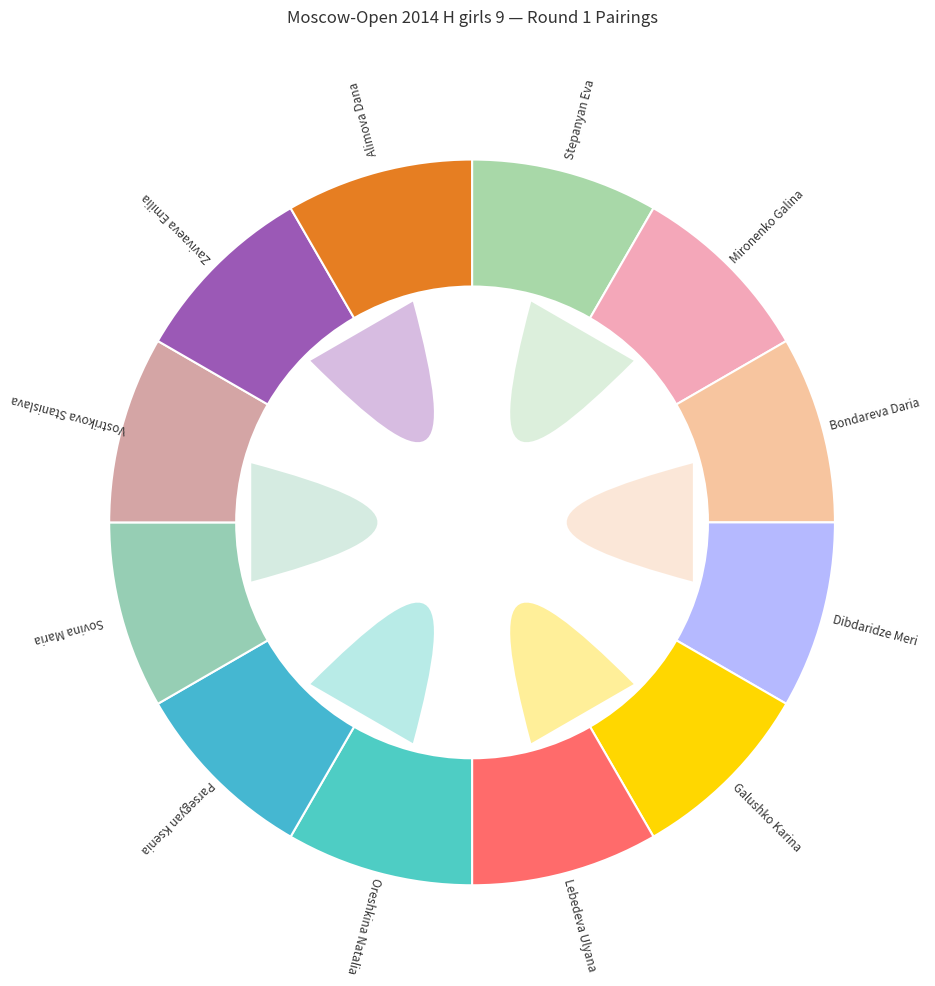

Which has a higher value, Stepanyan Eva or Oreshkina Natalia?

Oreshkina Natalia